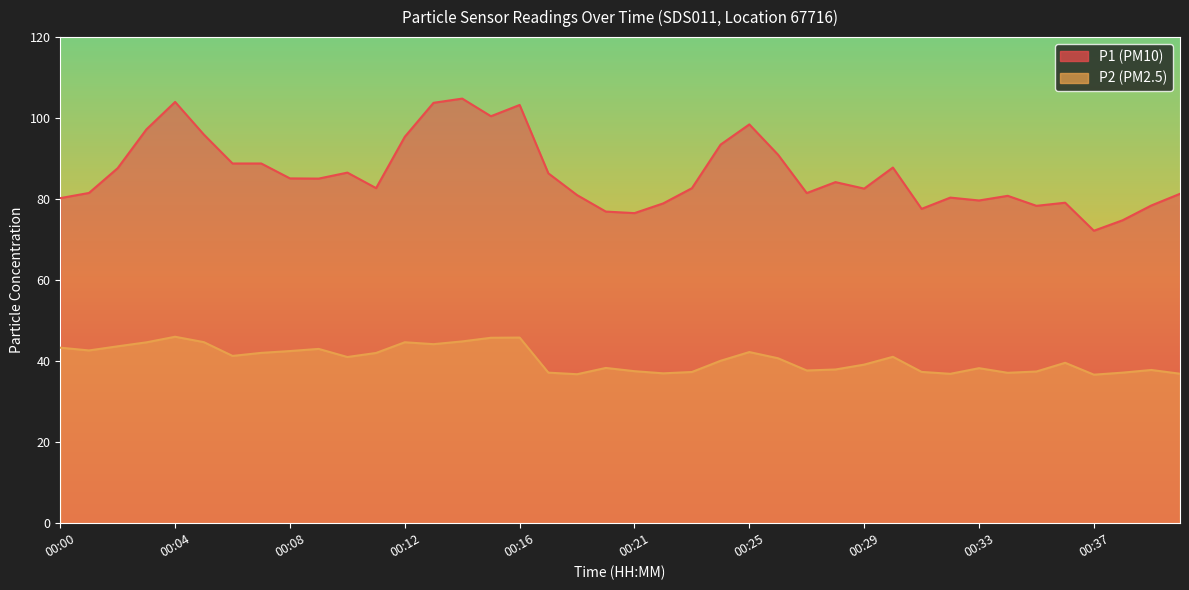

Between 00:01 and 00:08, which is larger?

00:08